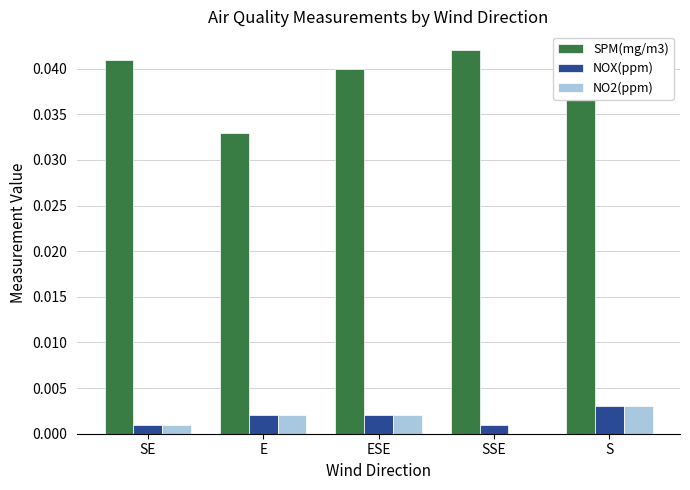

Which category has the highest value in the SPM(mg/m3) series?

SSE